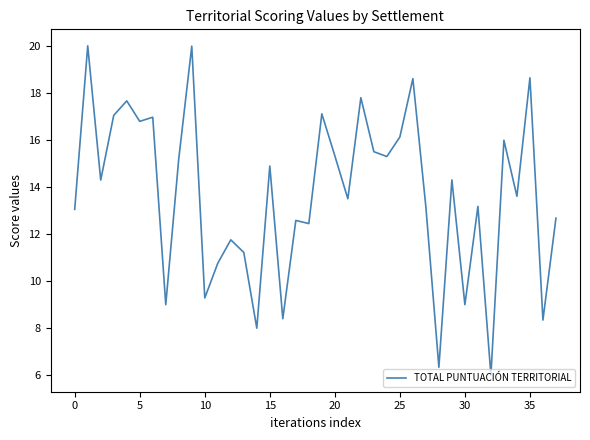

What is the minimum value shown in the chart?

6.0